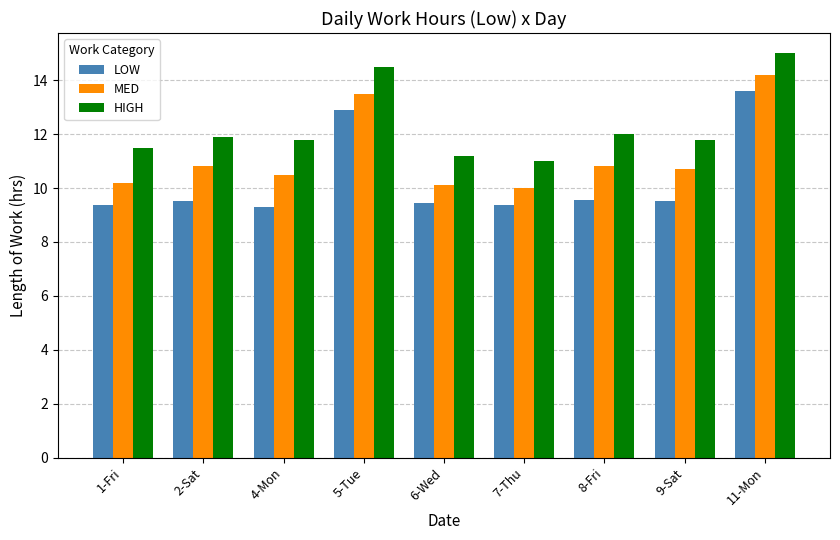

What are all the series names shown in the legend?

LOW, MED, HIGH